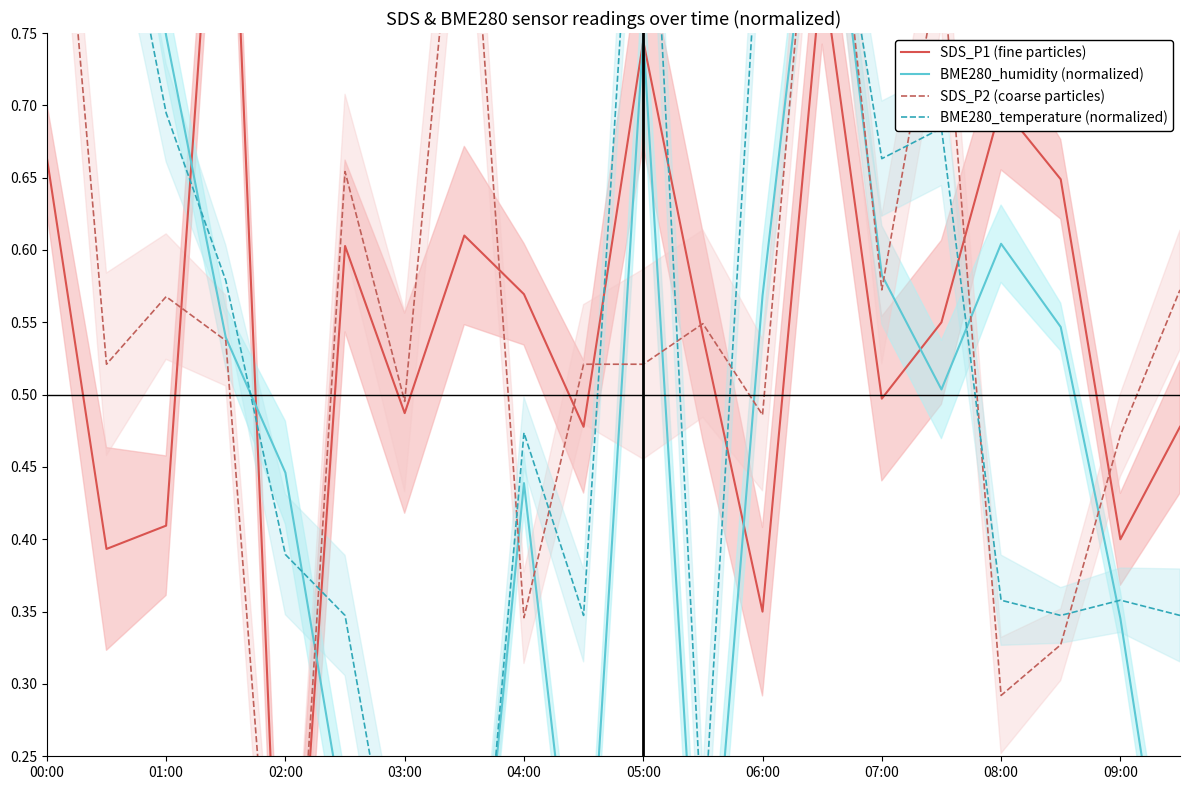

True or false: SDS_P1 (fine particles) and BME280_humidity (normalized) intersect in this chart.

True